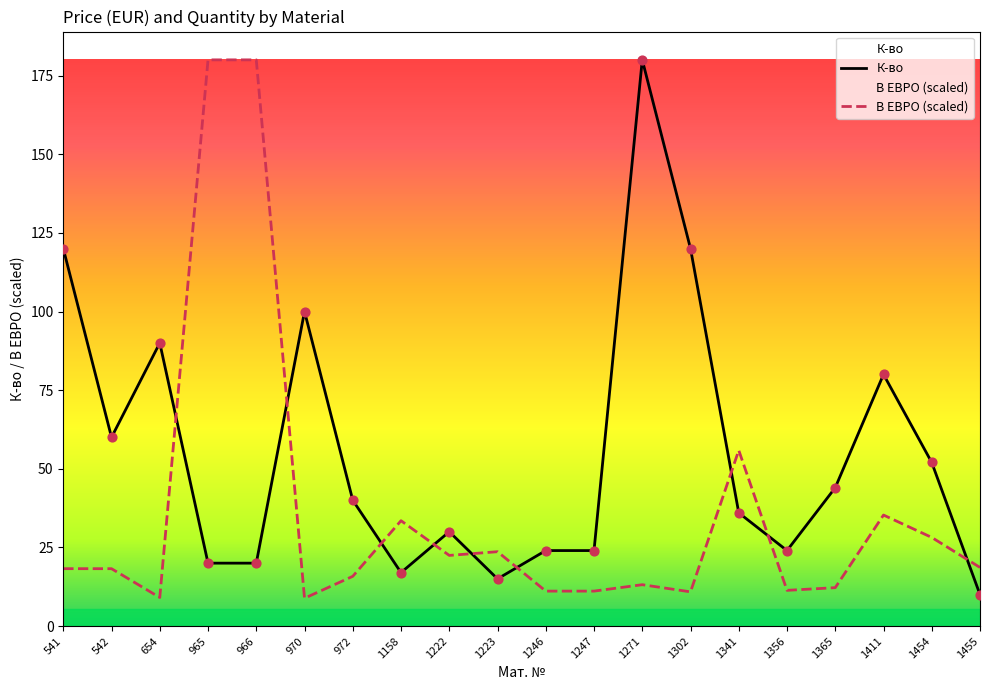

At how many categories does at least one series exceed 155?

3